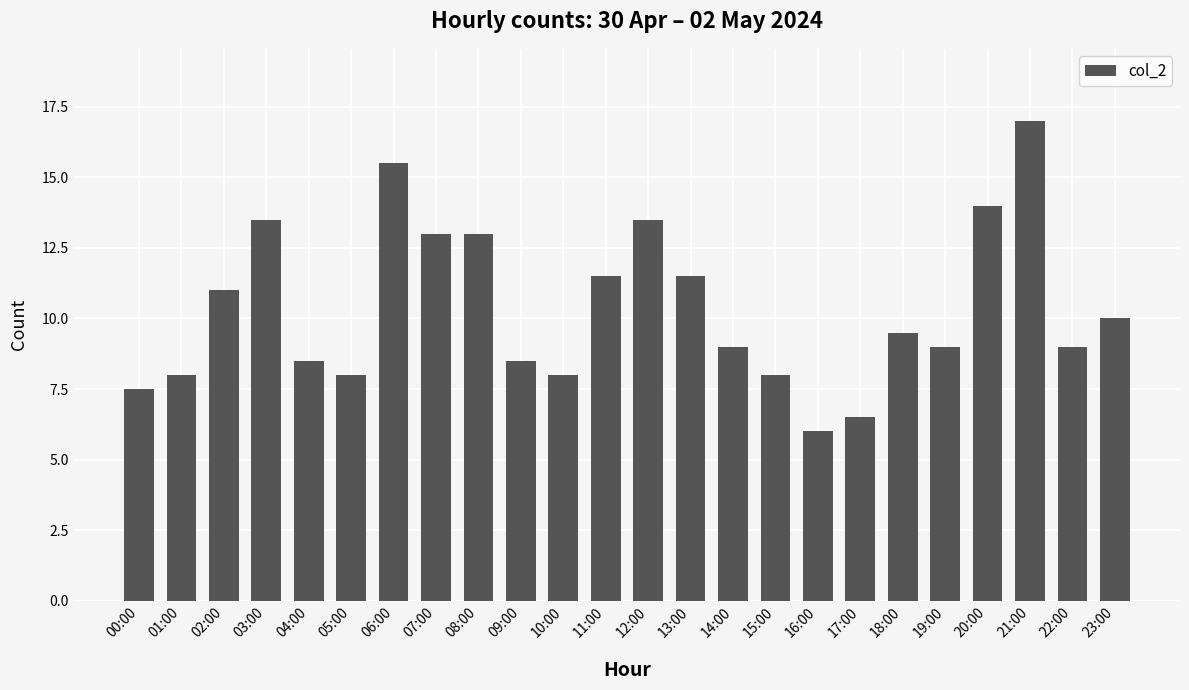

Reading right to left, what are all the values shown in this chart?

10.0	9.0	17.0	14.0	9.0	9.5	6.5	6.0	8.0	9.0	11.5	13.5	11.5	8.0	8.5	13.0	13.0	15.5	8.0	8.5	13.5	11.0	8.0	7.5